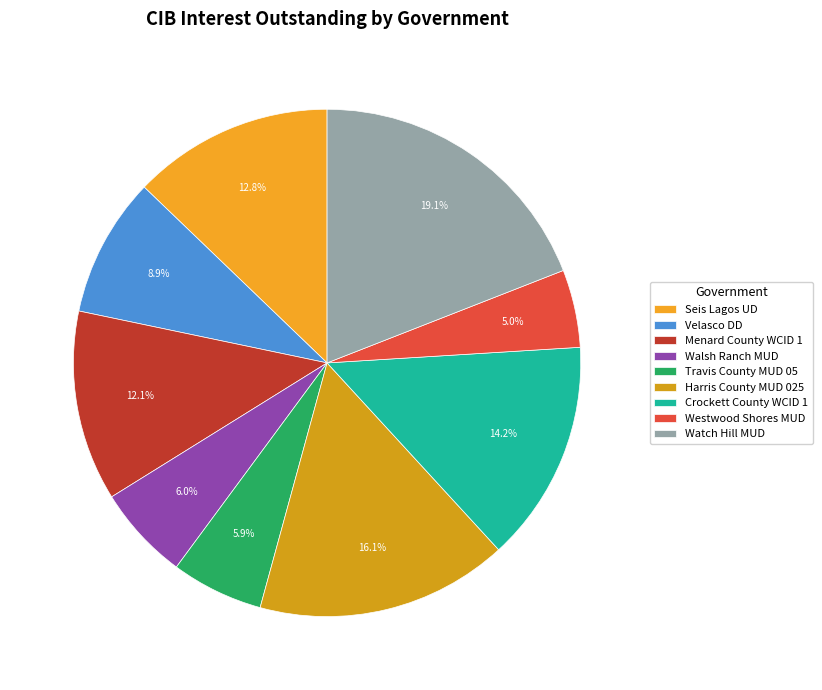

True or false: Walsh Ranch MUD accounts for 6% of the total.

True